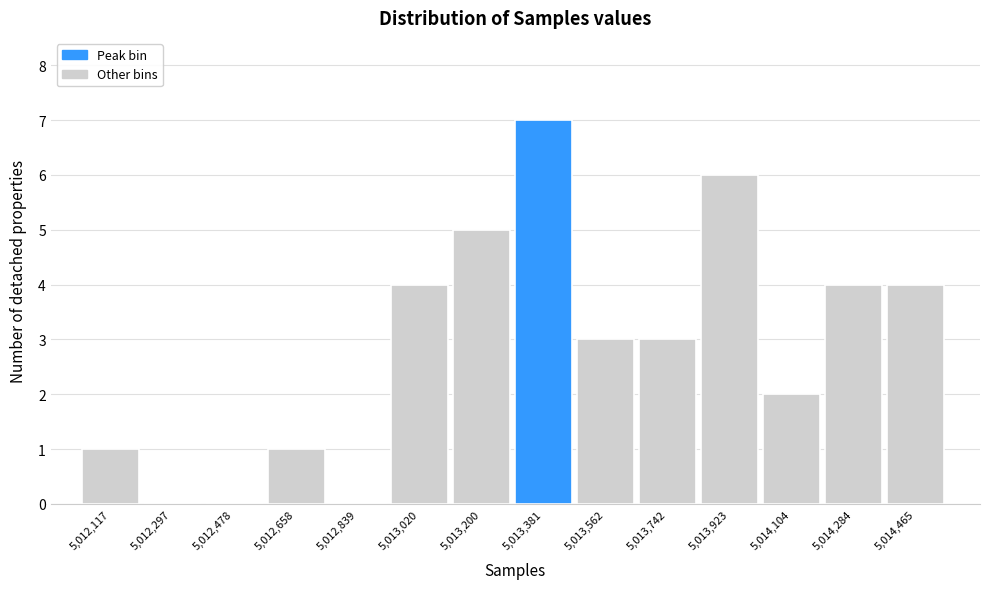

Reading left to right, what are all the values shown in this chart?

5,012,117=1	5,012,297=0	5,012,478=0	5,012,658=1	5,012,839=0	5,013,020=4	5,013,200=5	5,013,381=7	5,013,562=3	5,013,742=3	5,013,923=6	5,014,104=2	5,014,284=4	5,014,465=4